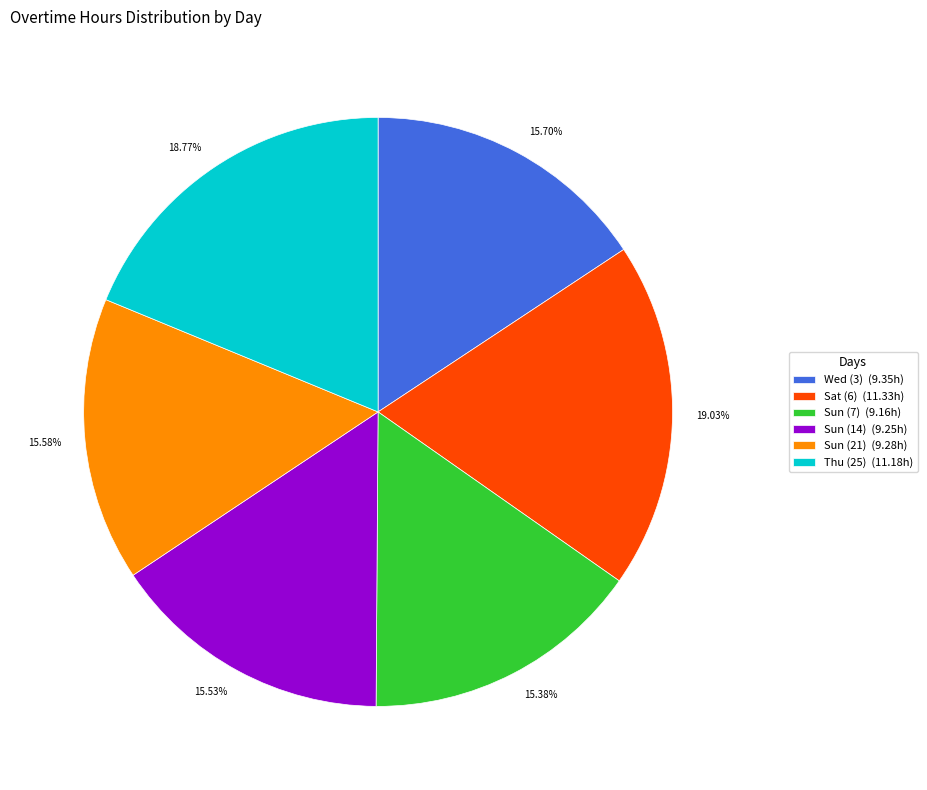

How many segments does this pie chart have?

6